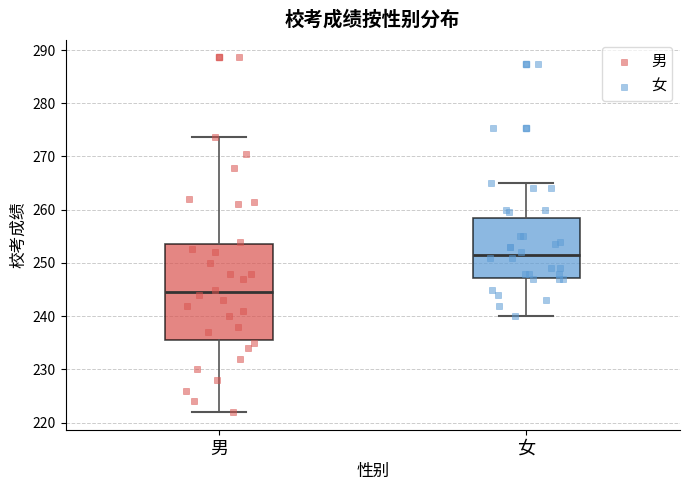

Reading left to right, read every box against the y-axis: the position of its median line, the range the box covers, and the ends of its whiskers. The values are not printed on the chart, so give them approximately, as read against the axis.

男: median 245, box 236 to 254, whiskers 222 to 274
女: median 252, box 247 to 258, whiskers 240 to 265